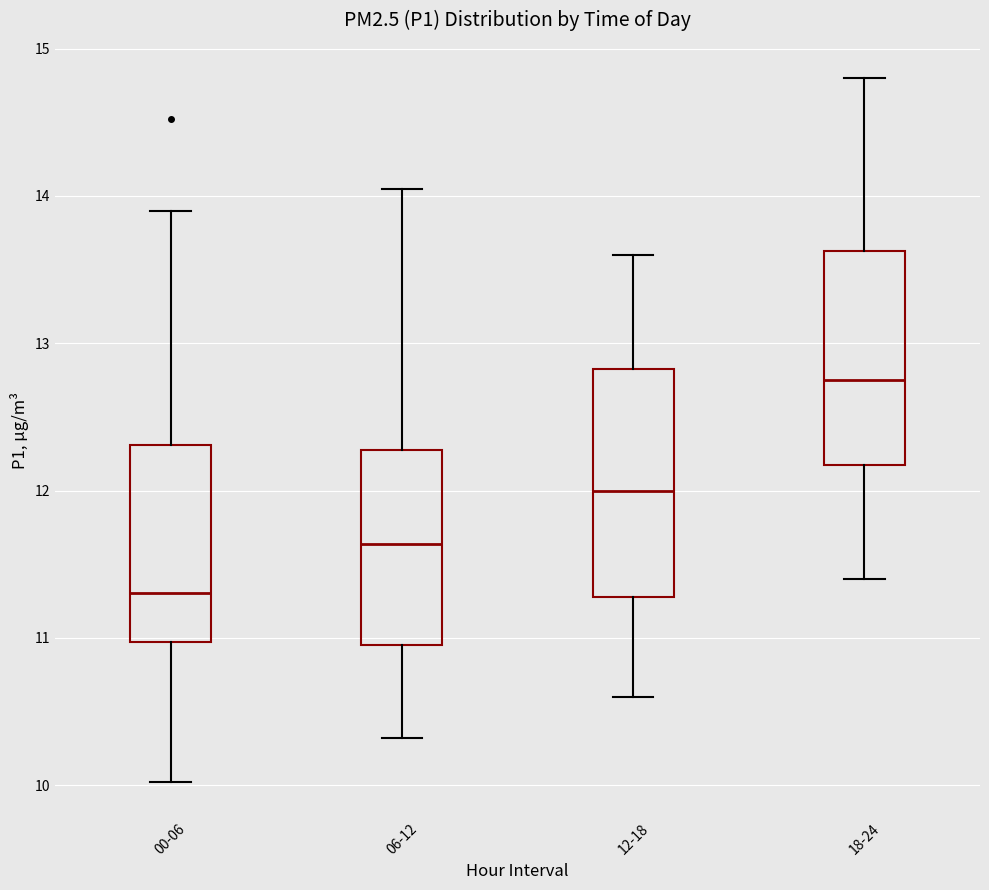

Where does the lower whisker of the box for 18-24 end on the y-axis? The values are not printed on the chart, so give them approximately, as read against the axis.

11.4